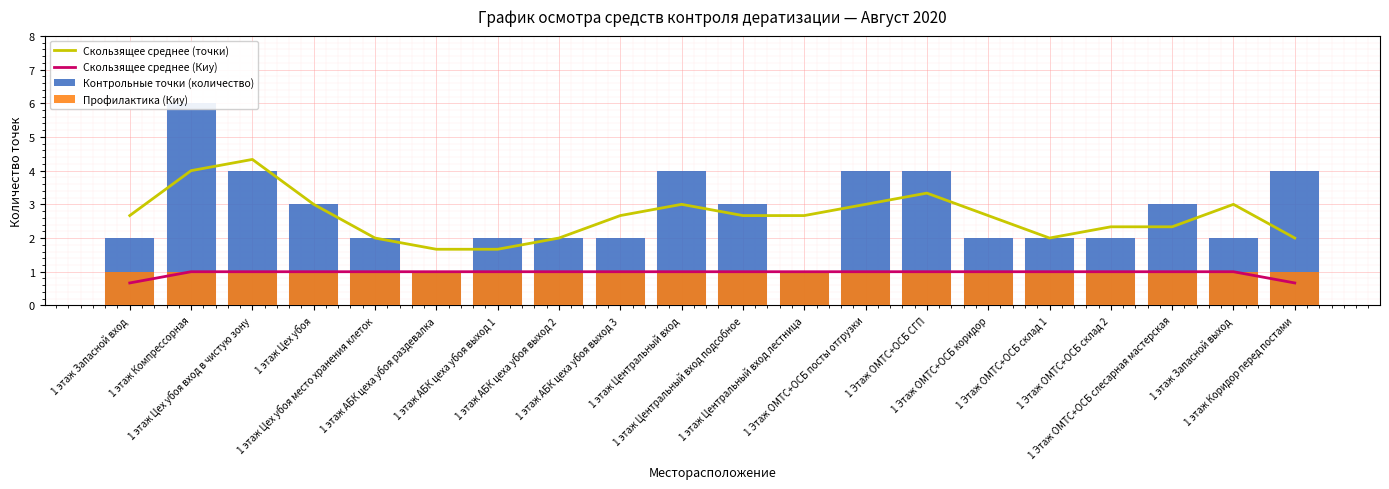

At which label does Профилактика (Киу) reach its minimum?

1 этаж Запасной вход